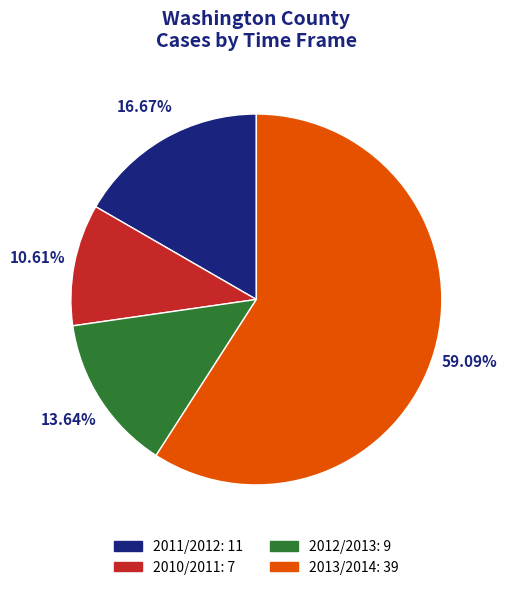

How much of the chart is everything except 2010/2011?

89.4%